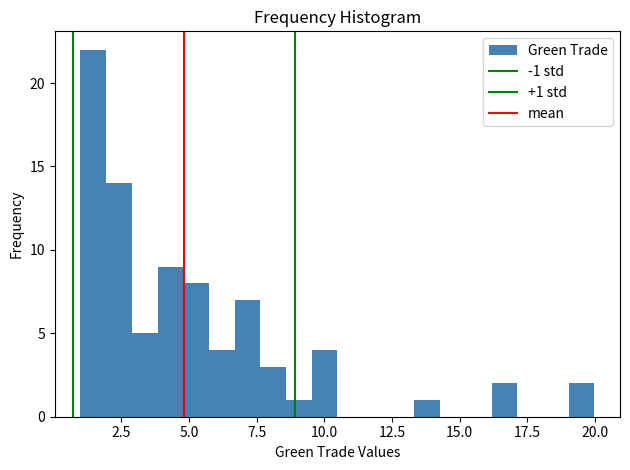

Read against the x-axis, roughly where is the centre of the tallest bar?

1.5